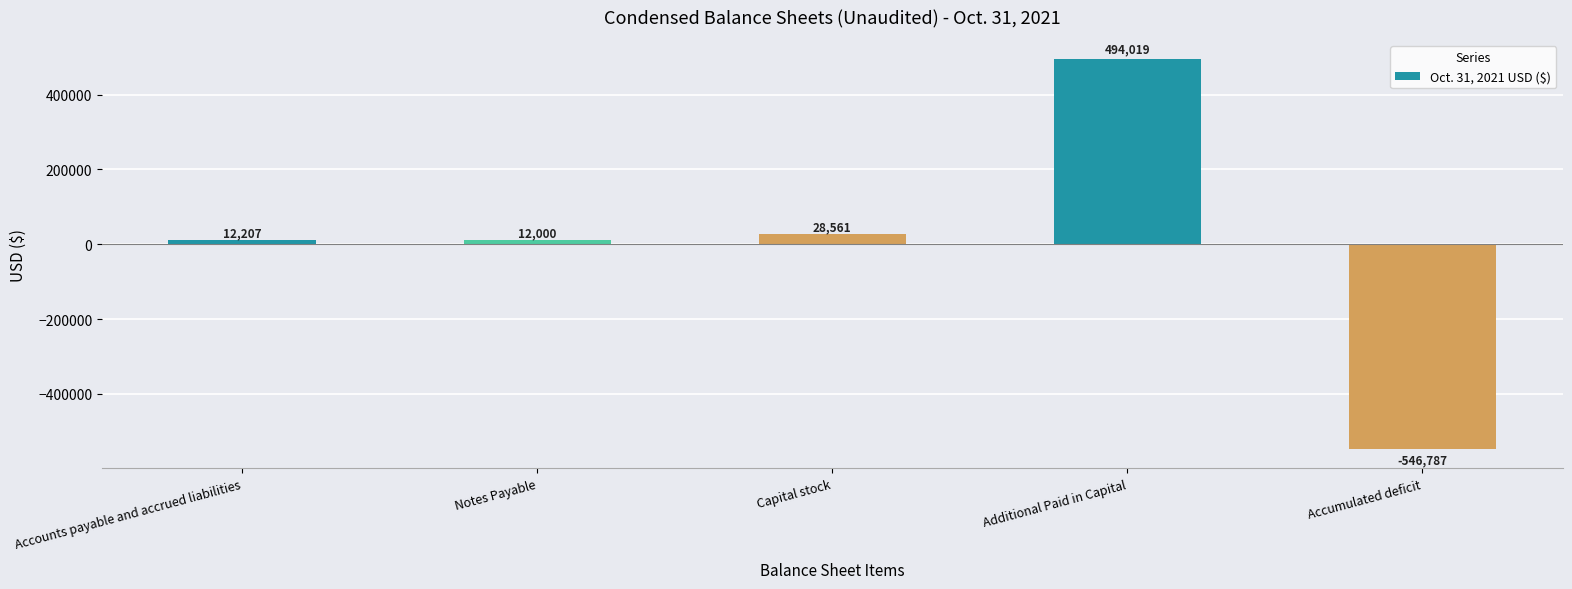

How many values are above zero?

4